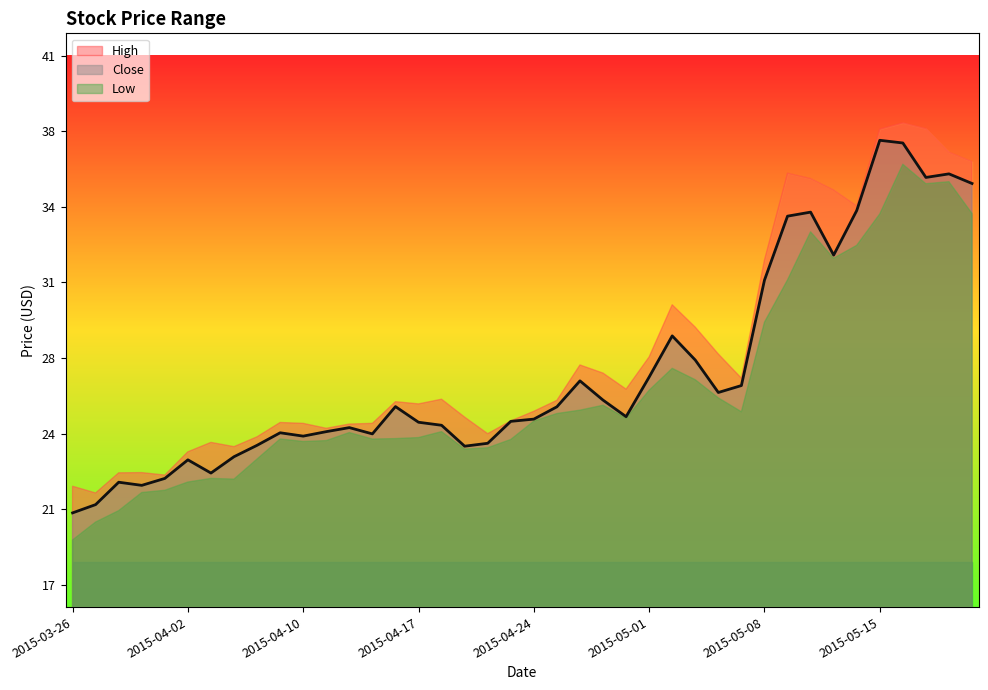

What are all the series names shown in the legend?

High, Close, Low